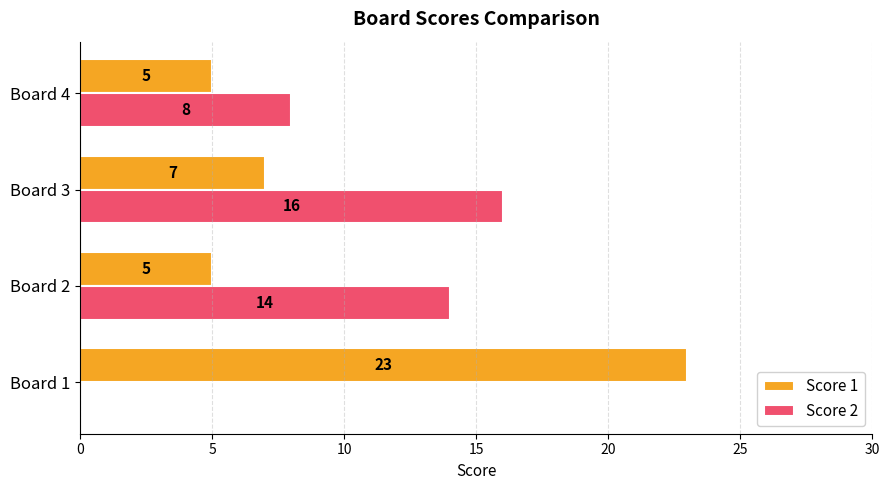

Which series has the largest total across all categories?

Score 1